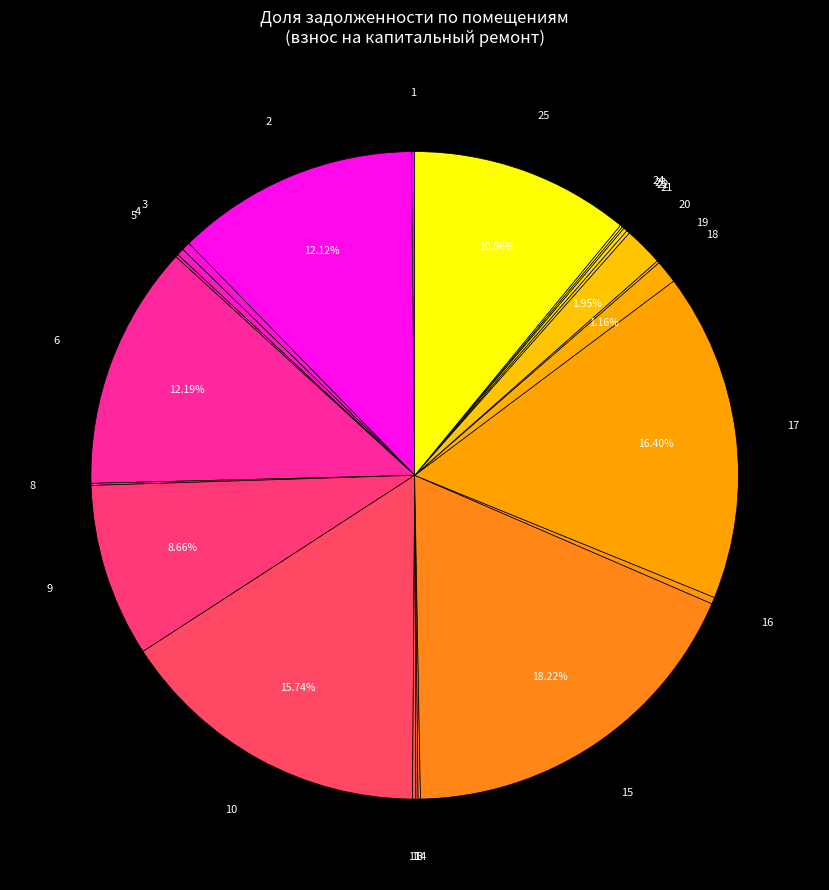

Is there any slice that represents more than half of the pie?

No